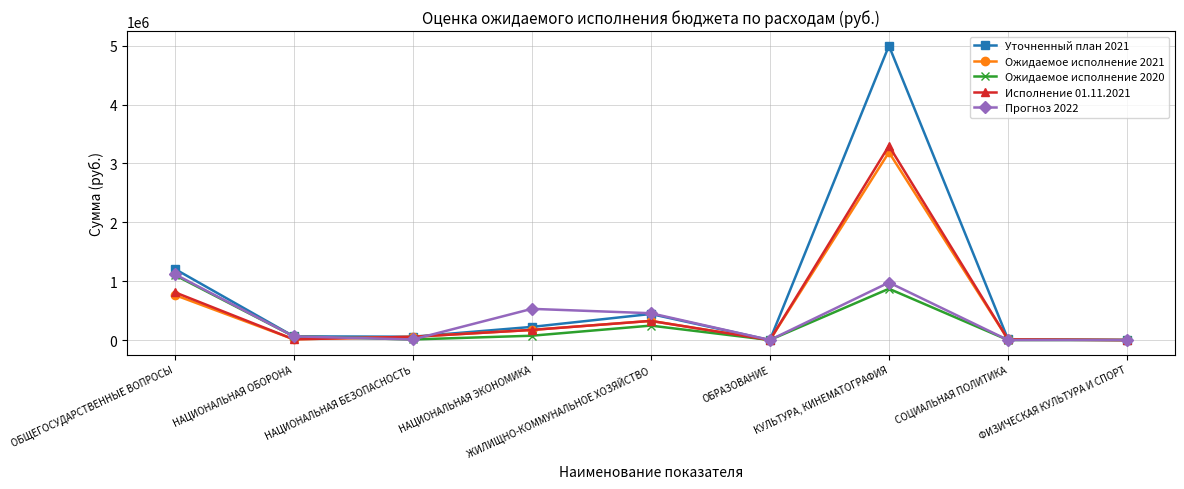

What is the approximate value of Уточненный план 2021 at НАЦИОНАЛЬНАЯ ОБОРОНА?

63200.0